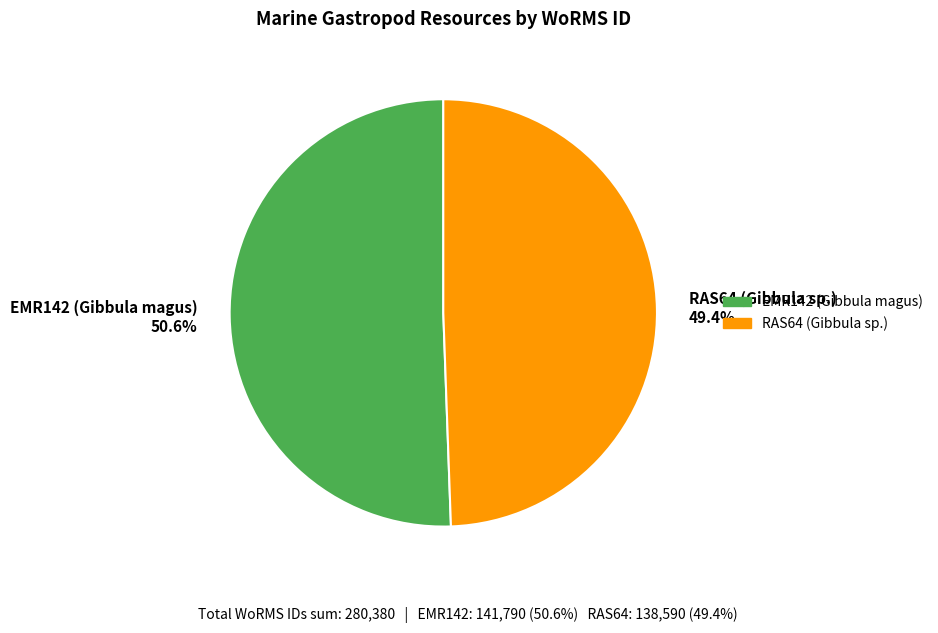

Rank the categories by value from lowest to highest.

RAS64 (Gibbula sp.), EMR142 (Gibbula magus)